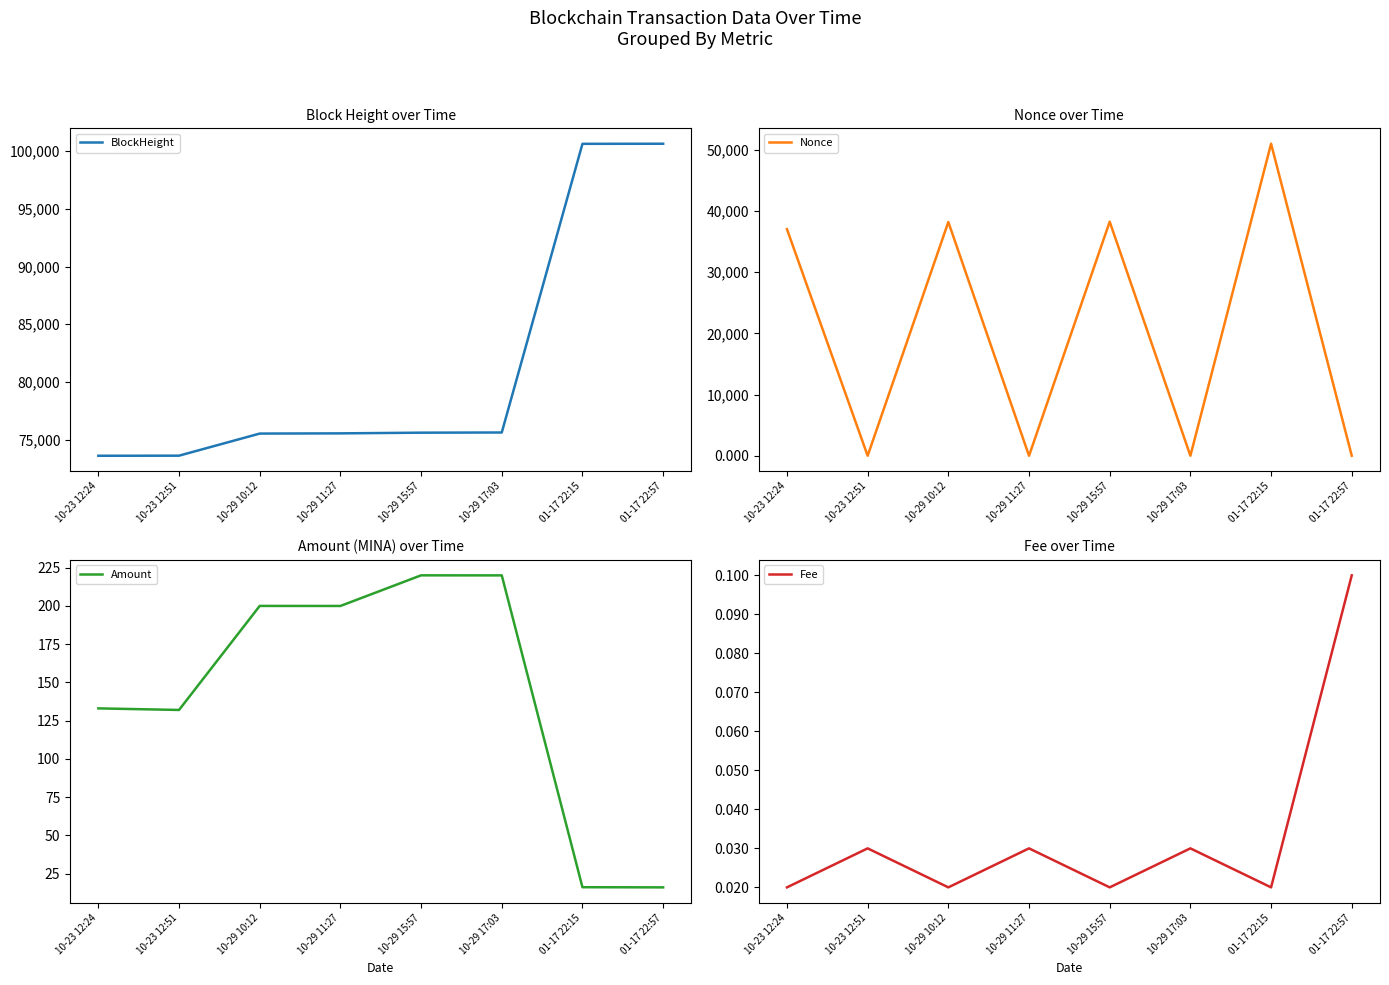

True or false: BlockHeight has more than 0 points higher than both neighbors.

False